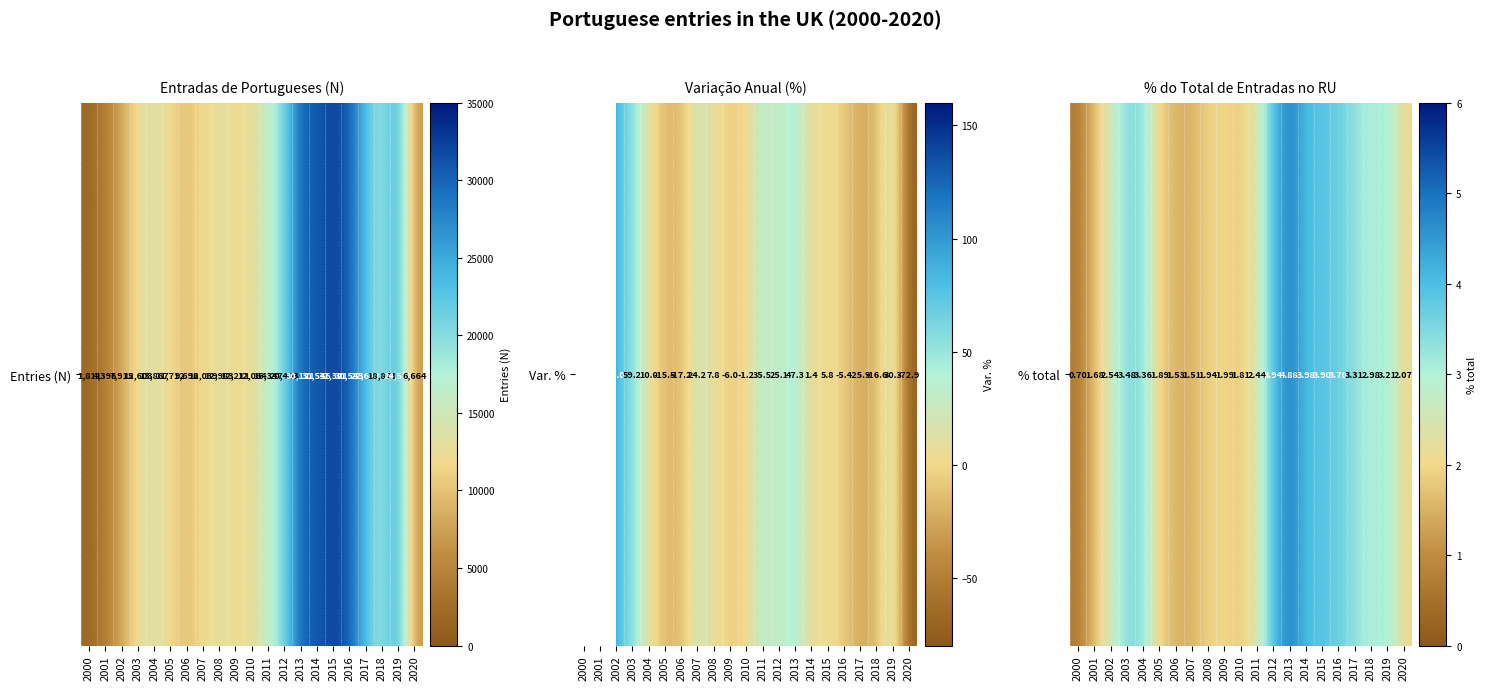

The value at 2010 is 1.8. True or false?

True